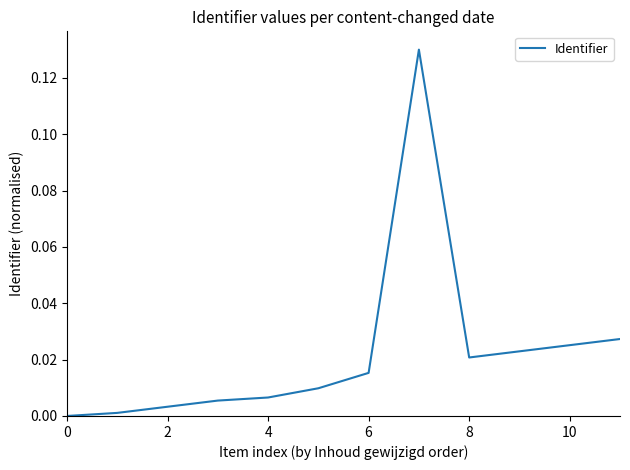

Is this an area chart (filled region under the line)?

No